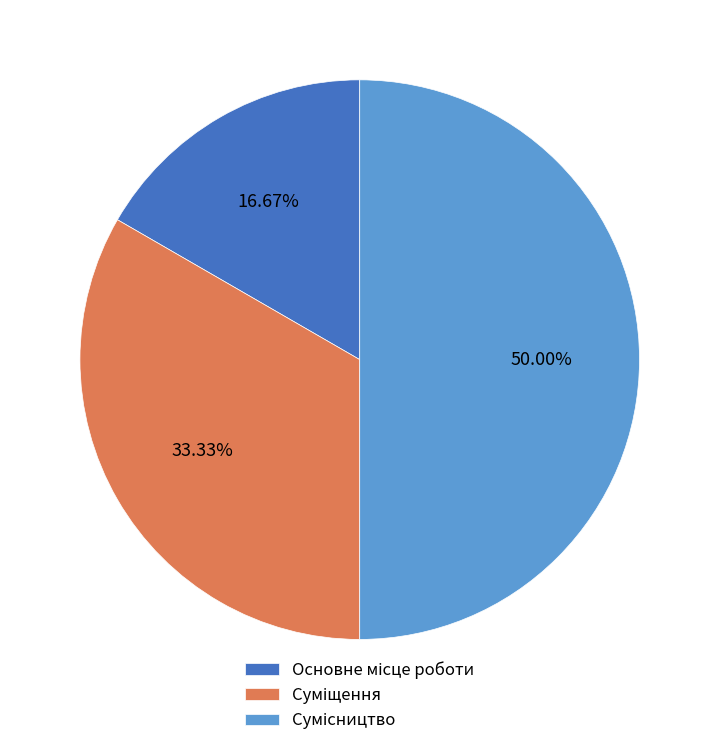

To the nearest percent, what is the difference between the largest and smallest slice percentages?

33%